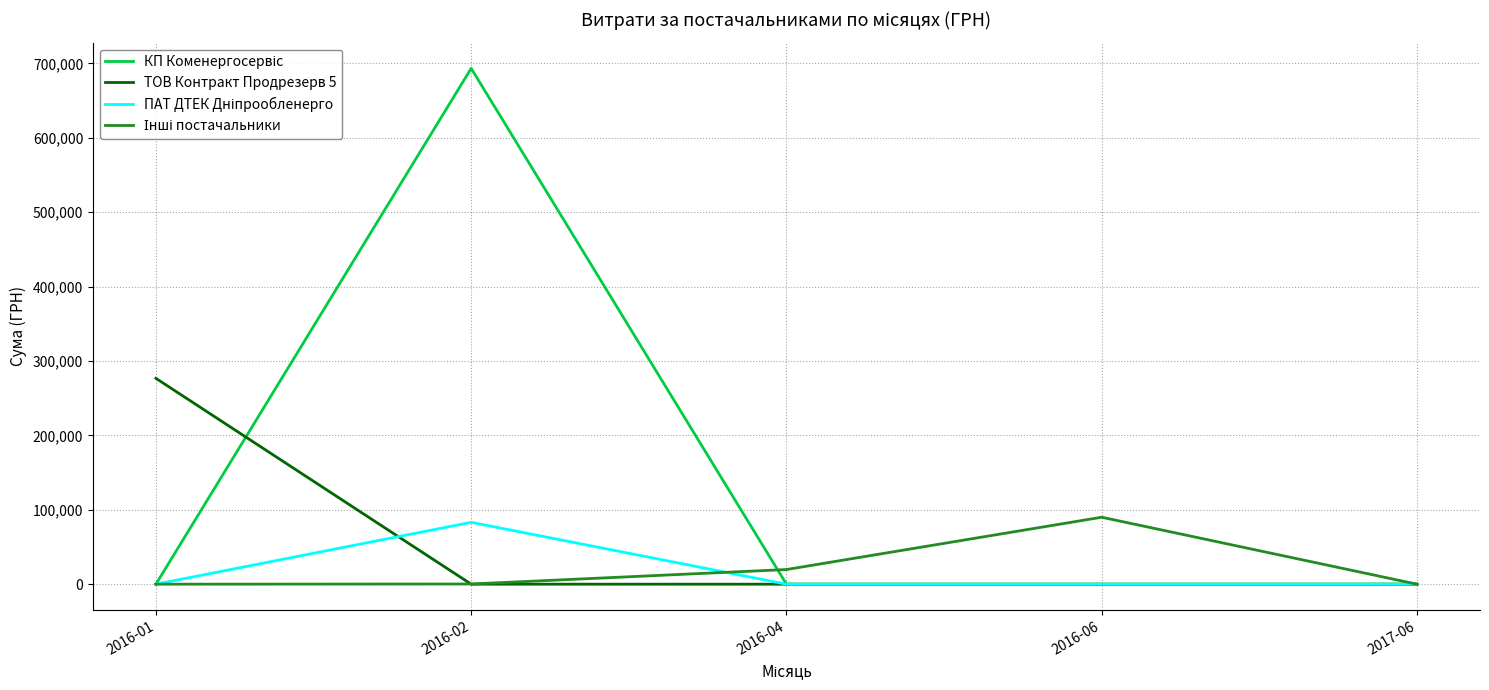

What is the difference between the maximum and minimum values in the ТОВ Контракт Продрезерв 5 series?

276677.6